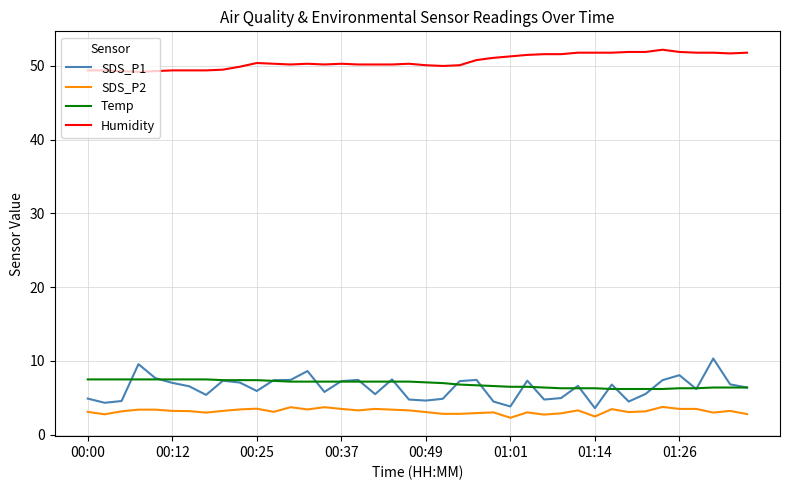

Which series has the largest range (max minus min)?

SDS_P1